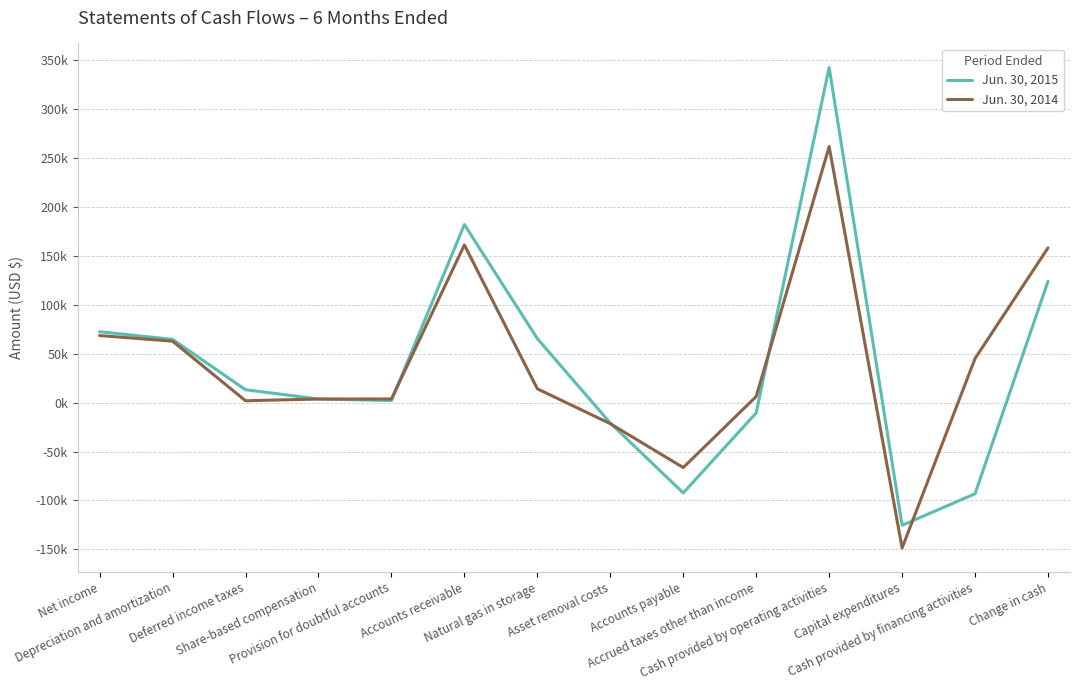

Rank the series by their maximum value, from highest to lowest.

Jun. 30, 2015, Jun. 30, 2014